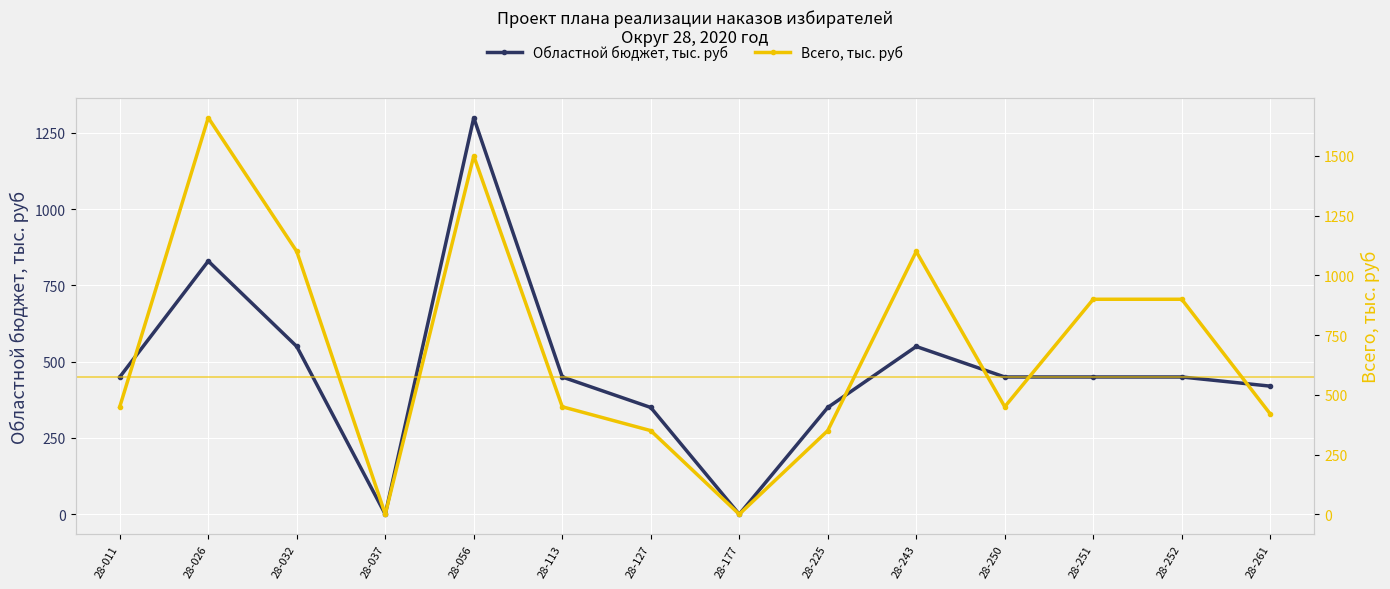

What is the total value across all series at 28-011?

900